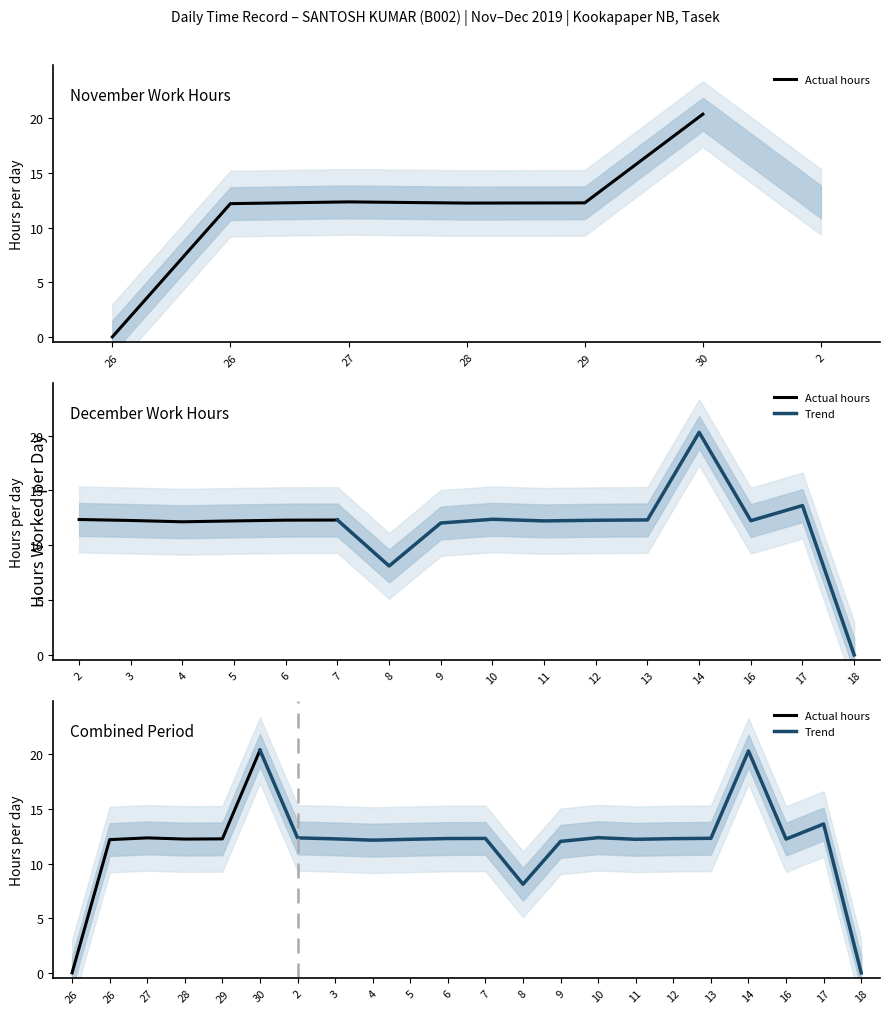

Is it true that the value at 10 is 12.4?

True